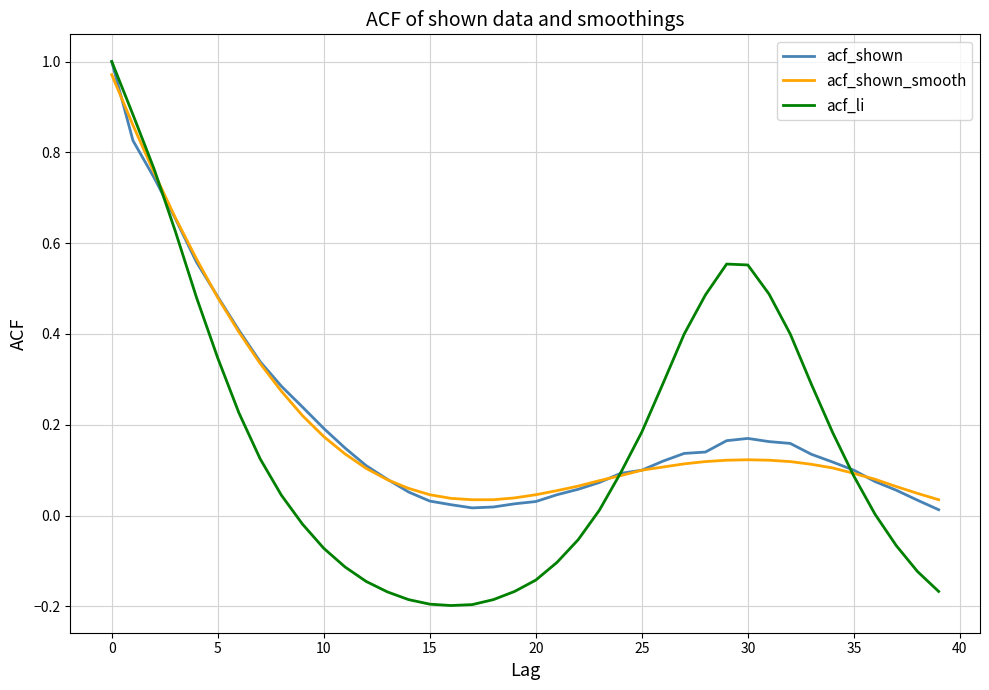

Which series has the widest spread of values?

acf_li